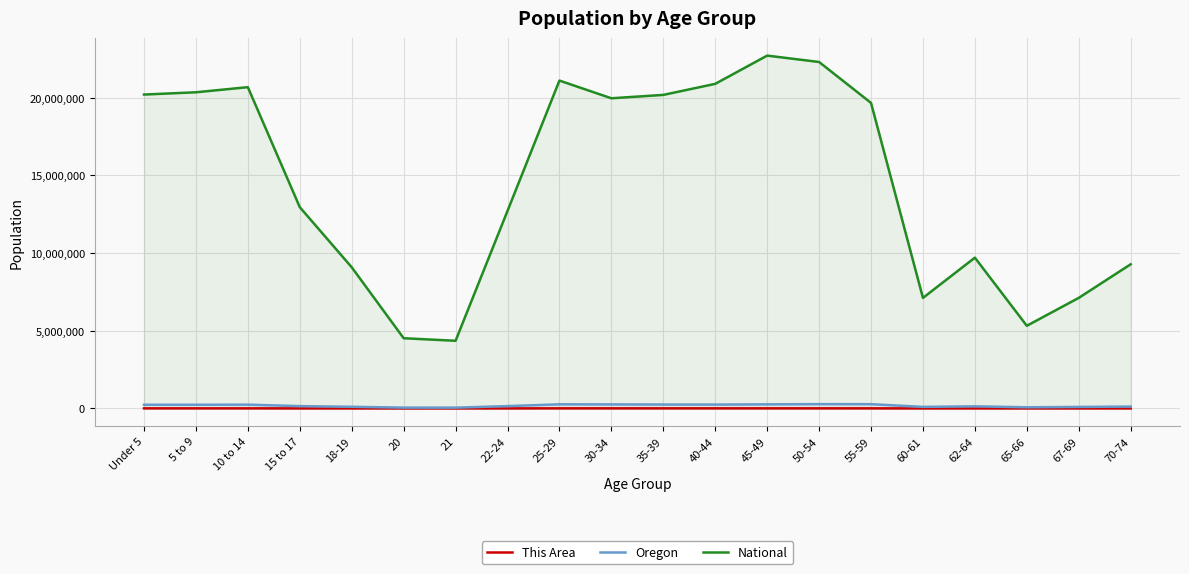

How many data points in This Area are less than 5123?

10